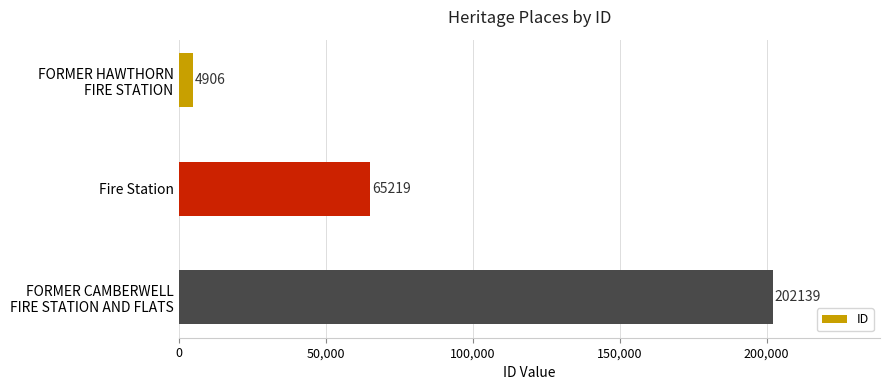

Does the chart contain any negative values?

No